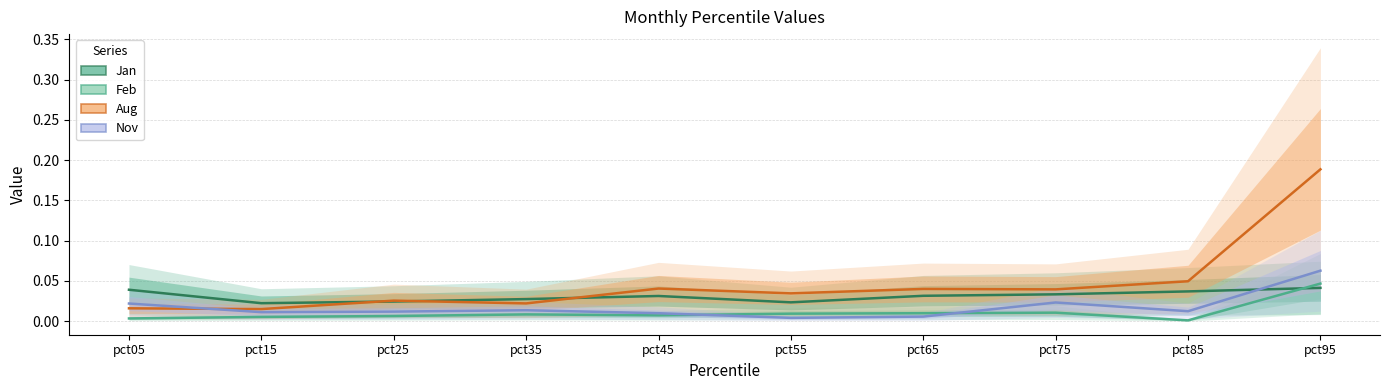

What is the difference between the maximum and second lowest values in the Aug series?

0.2